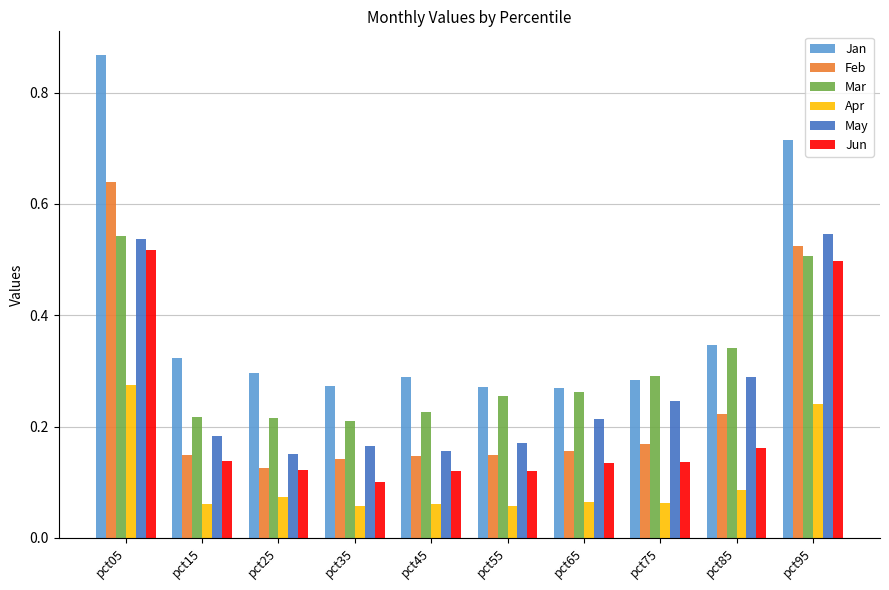

How many bars are there in total?

60